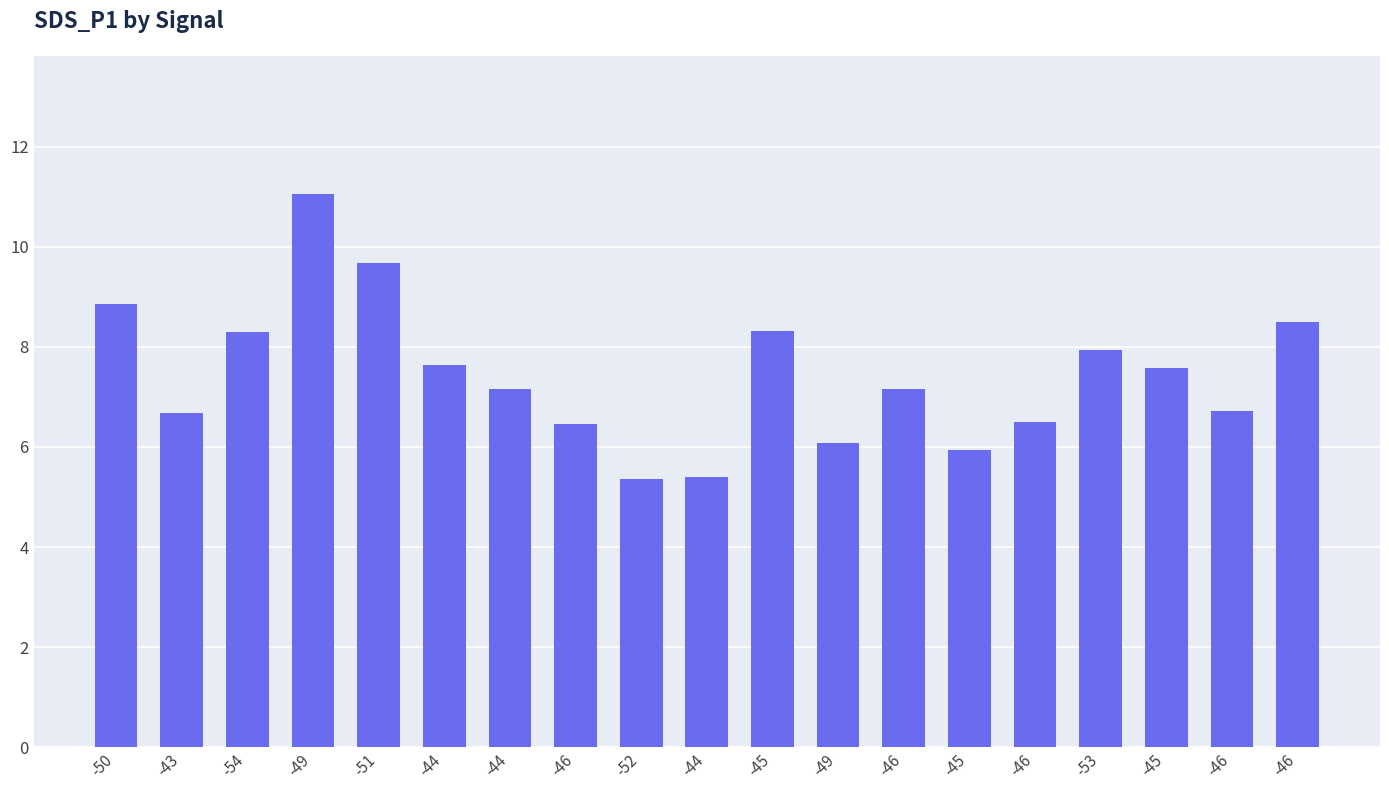

Are the bars horizontal?

No